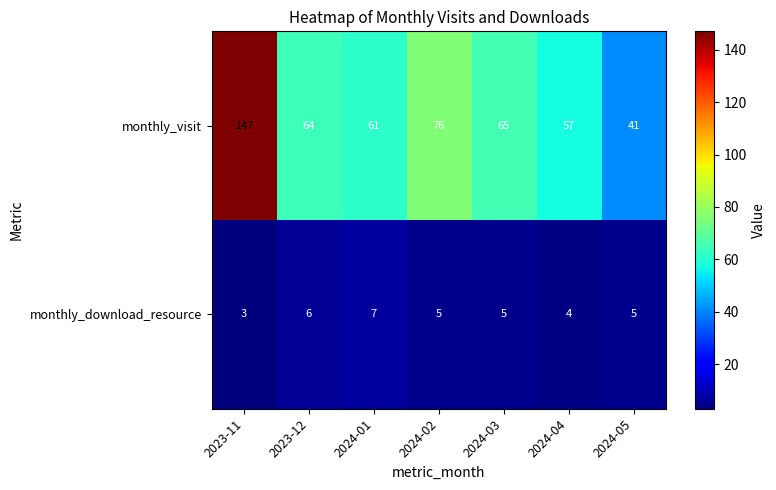

Rank the series at 2023-11 from highest to lowest value.

monthly_visit, monthly_download_resource